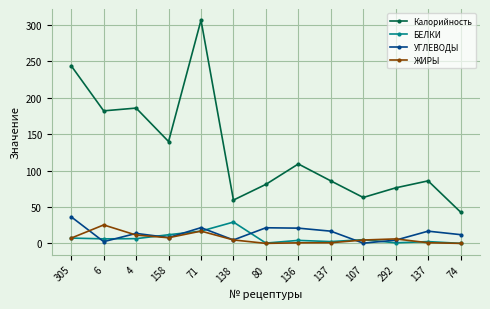

Does the chart have visible grid lines?

Yes